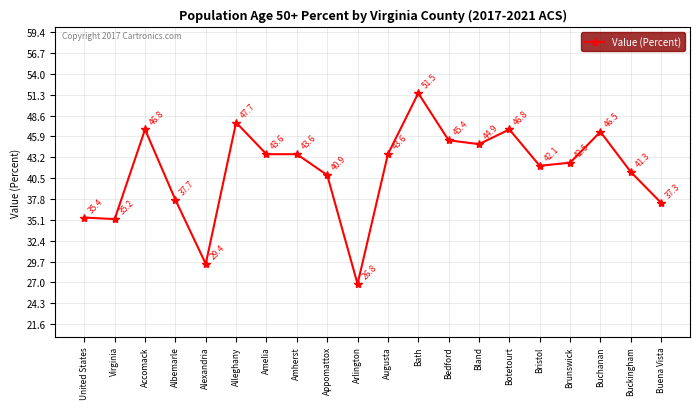

Where is the first local minimum?

Virginia